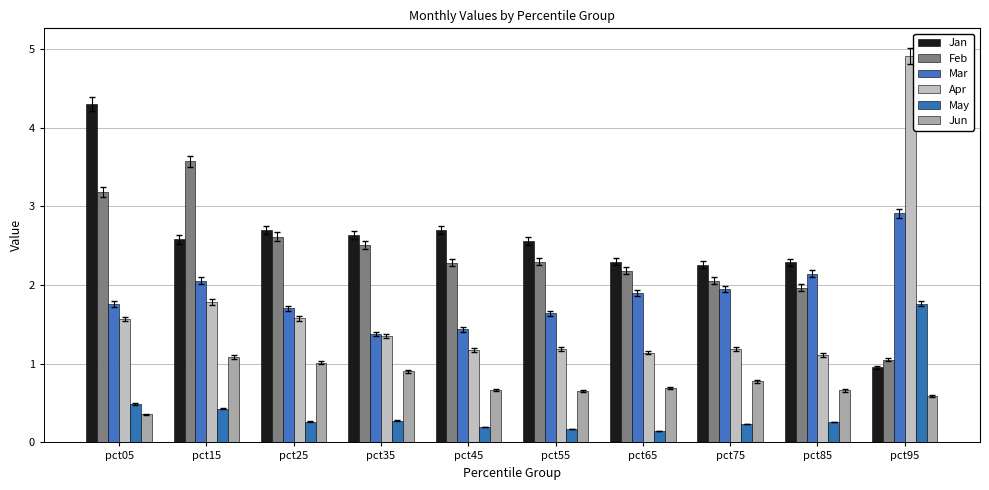

Does the chart contain any negative values?

No